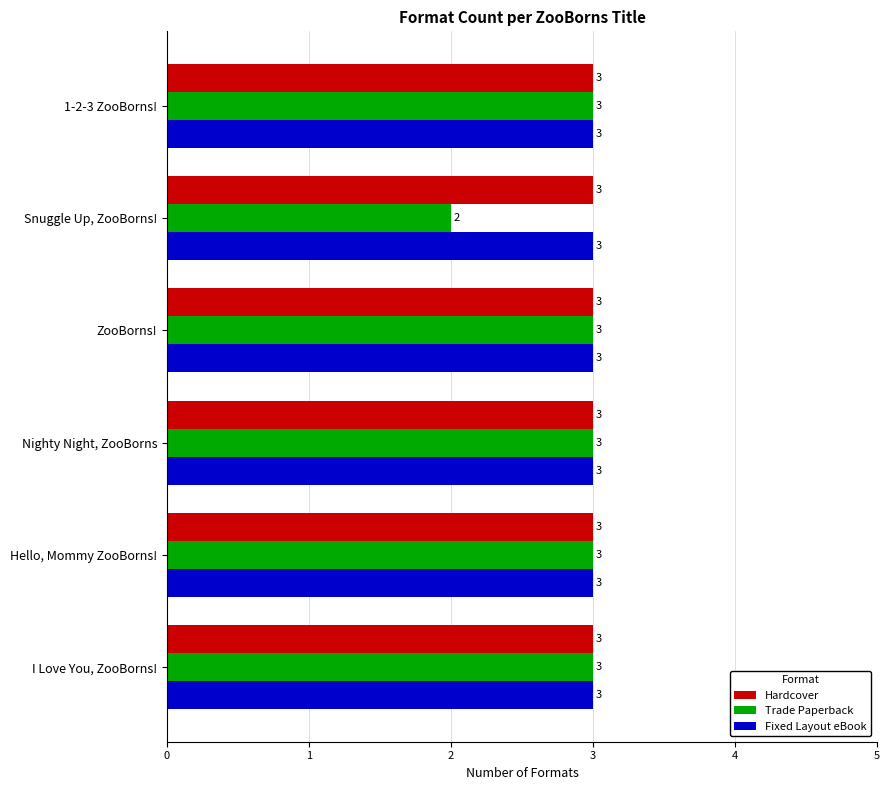

What is the approximate value of Fixed Layout eBook at Nighty Night, ZooBorns?

3